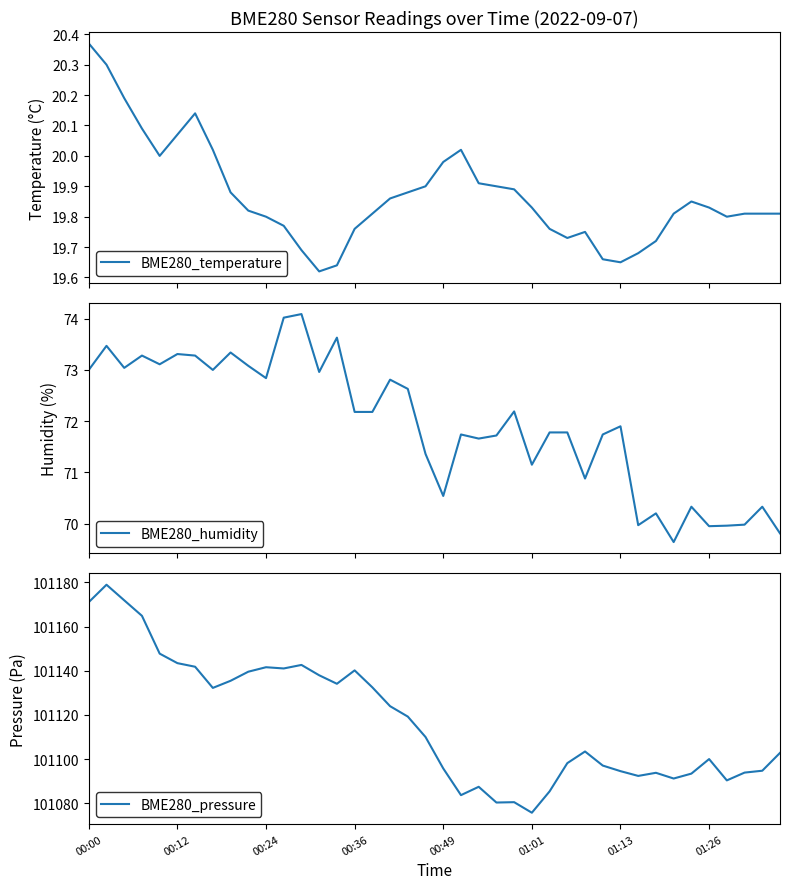

What is the difference between the second highest and second lowest values in the BME280_temperature series?

0.7